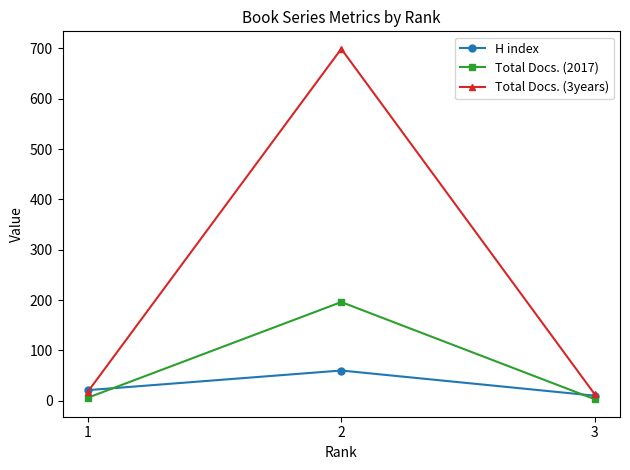

What is the maximum value shown in the chart?

699